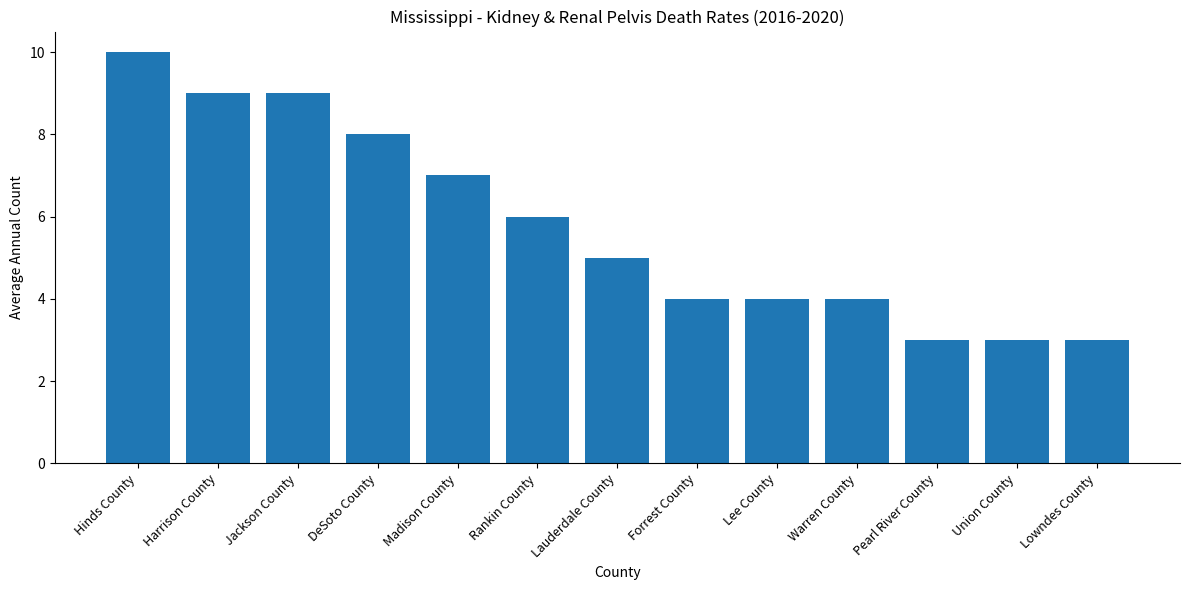

Count the number of data series in this chart.

1